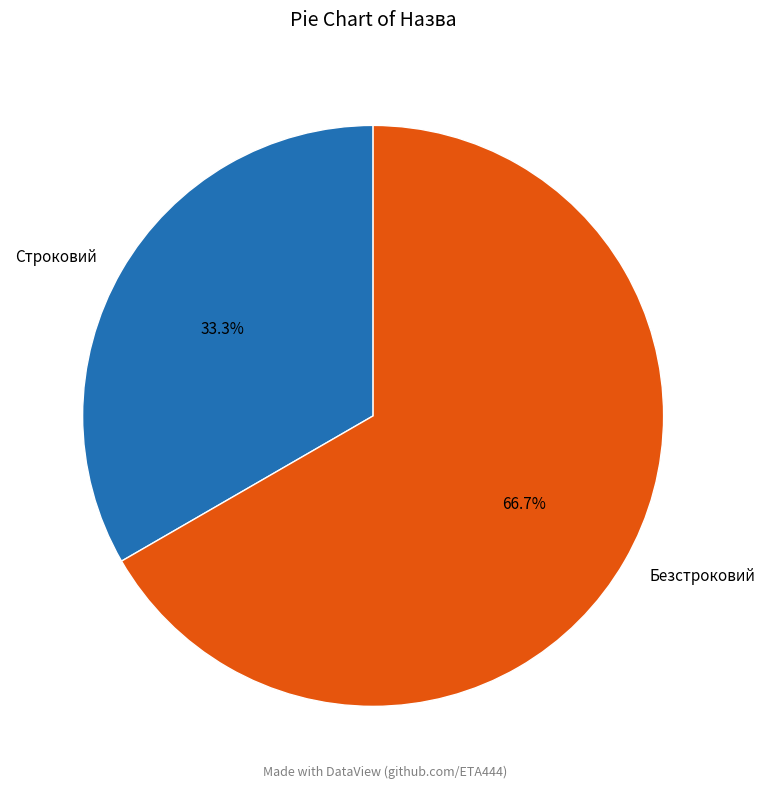

How many segments does this pie chart have?

2